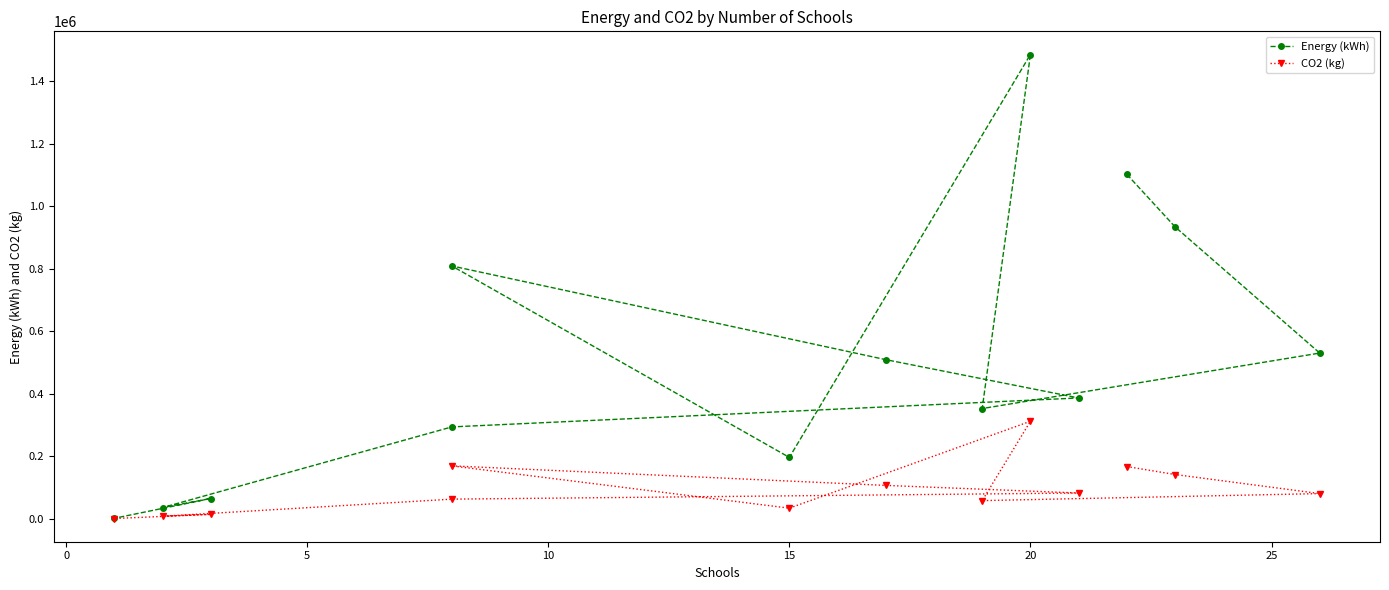

Does the chart have visible grid lines?

No